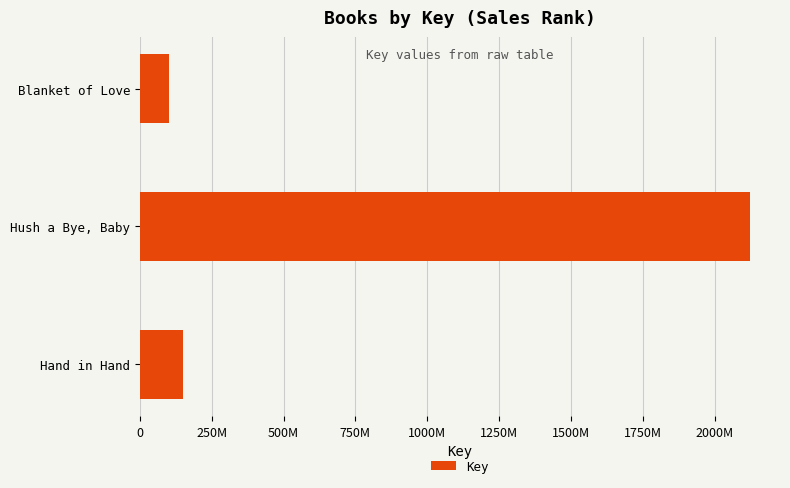

Which label corresponds to the smallest value in the chart?

Blanket of Love